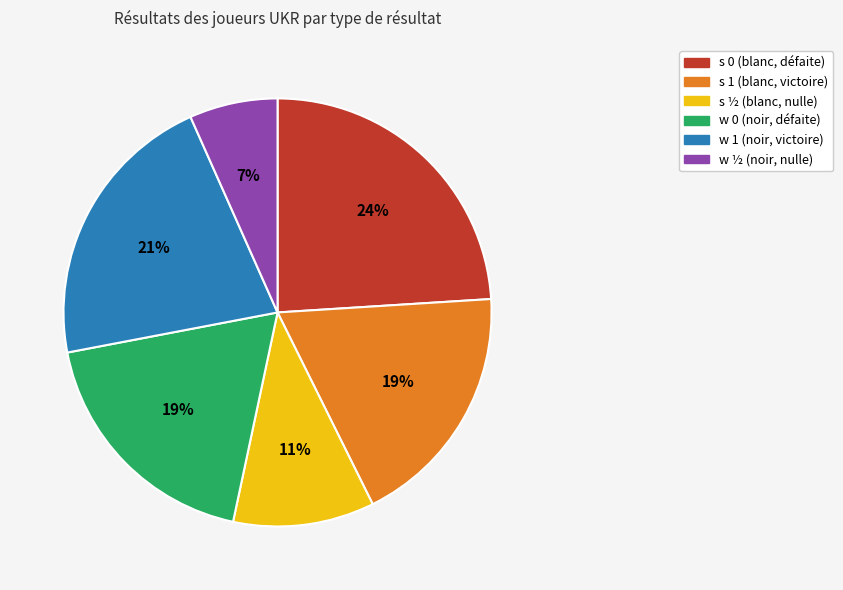

To the nearest percent, what is the combined percentage of s 0 and w ½?

31%